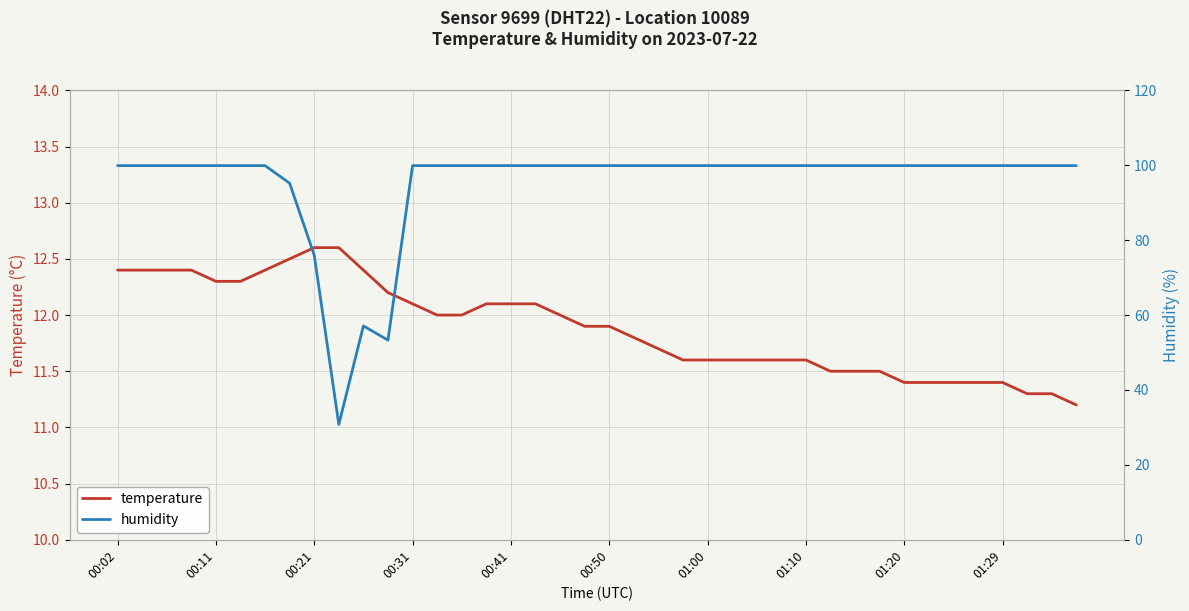

True or false: temperature and humidity cross at least once.

False